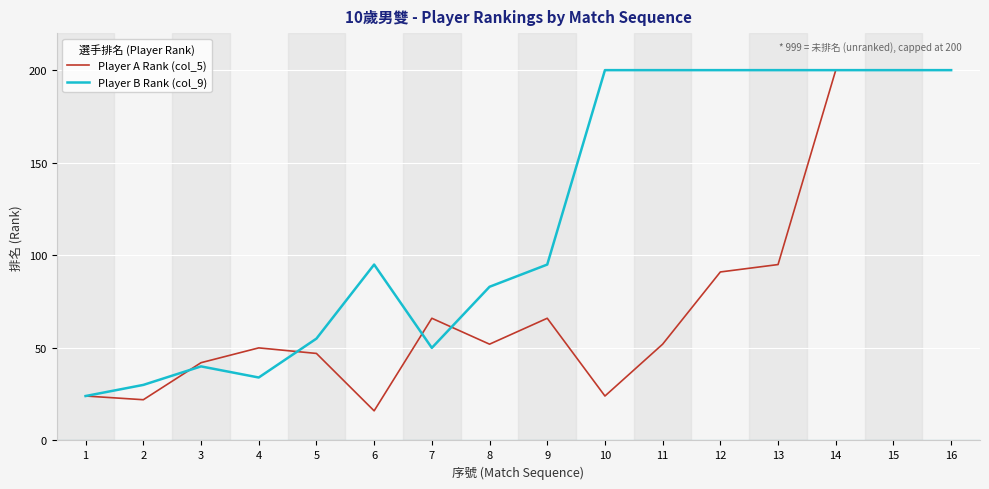

Is it true that Player A Rank (col_5) equals 24 at 11?

False